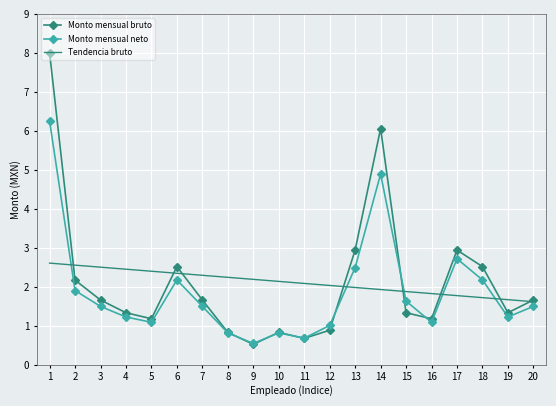

True or false: Monto mensual neto has a value of 1.0 at 17.

False